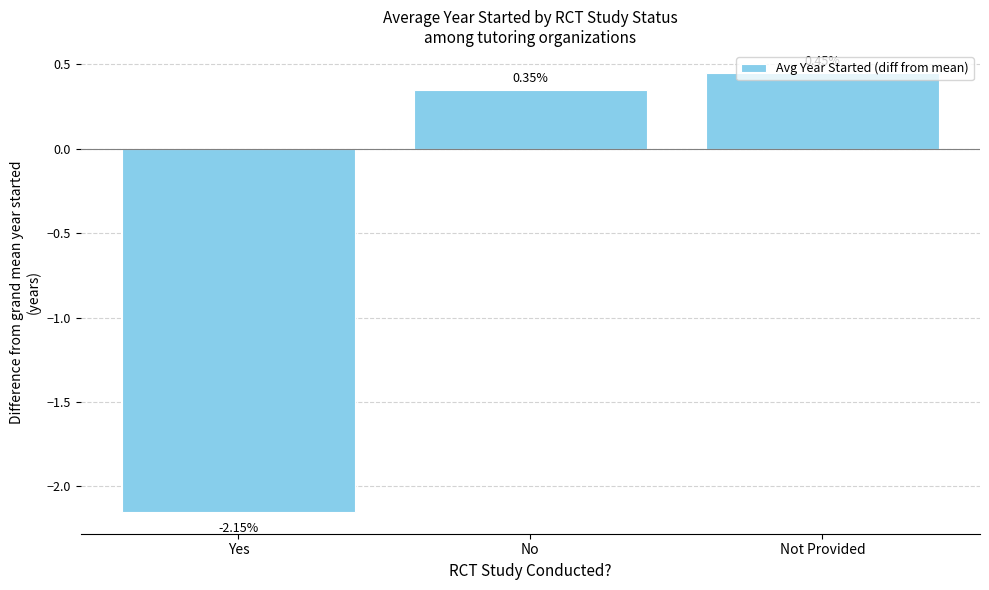

What is the label of the 3rd bar from the left?

Not Provided